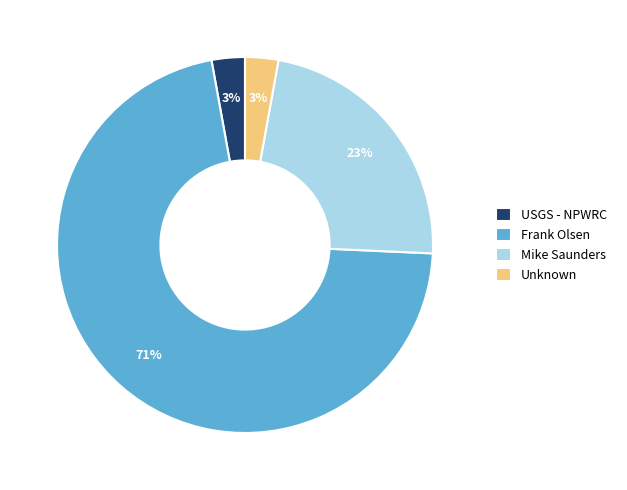

Between Unknown and Frank Olsen, which is larger?

Frank Olsen